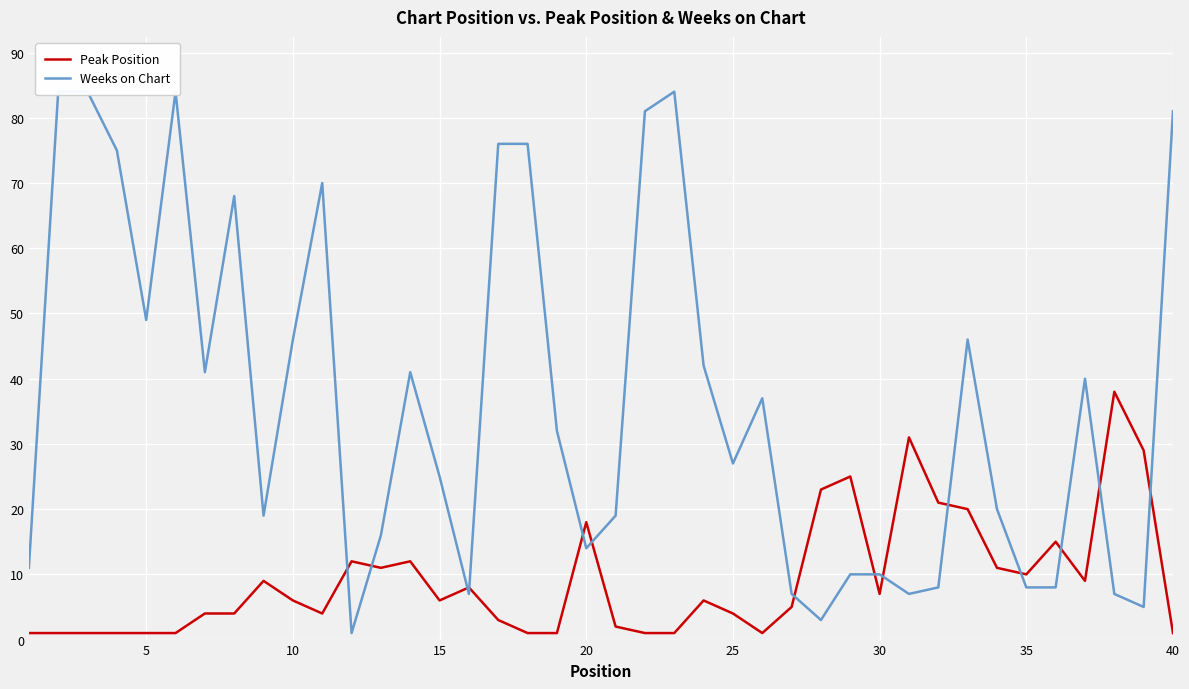

At 15, list the series in order from largest to smallest.

Weeks on Chart, Peak Position